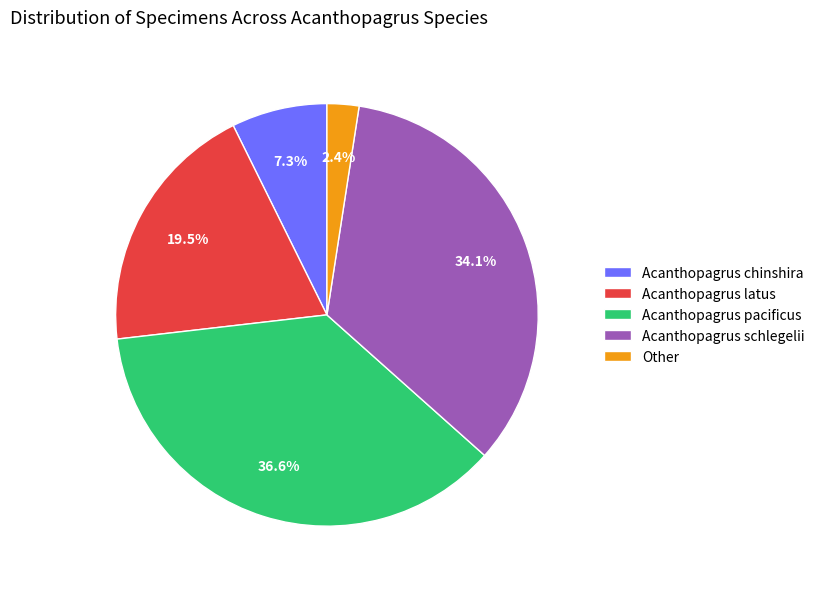

Which has a higher value, Acanthopagrus chinshira or Acanthopagrus latus?

Acanthopagrus latus